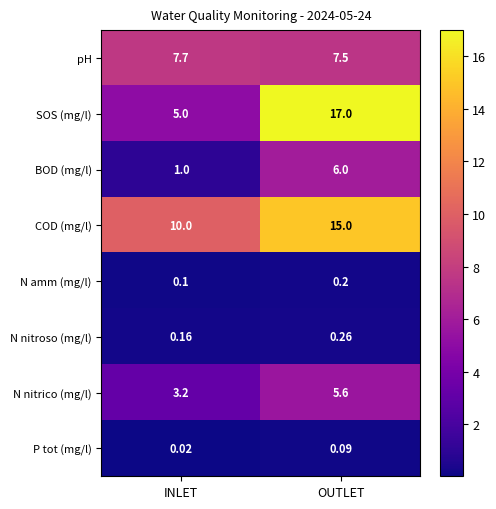

At which label does N amm (mg/l) reach its peak?

OUTLET